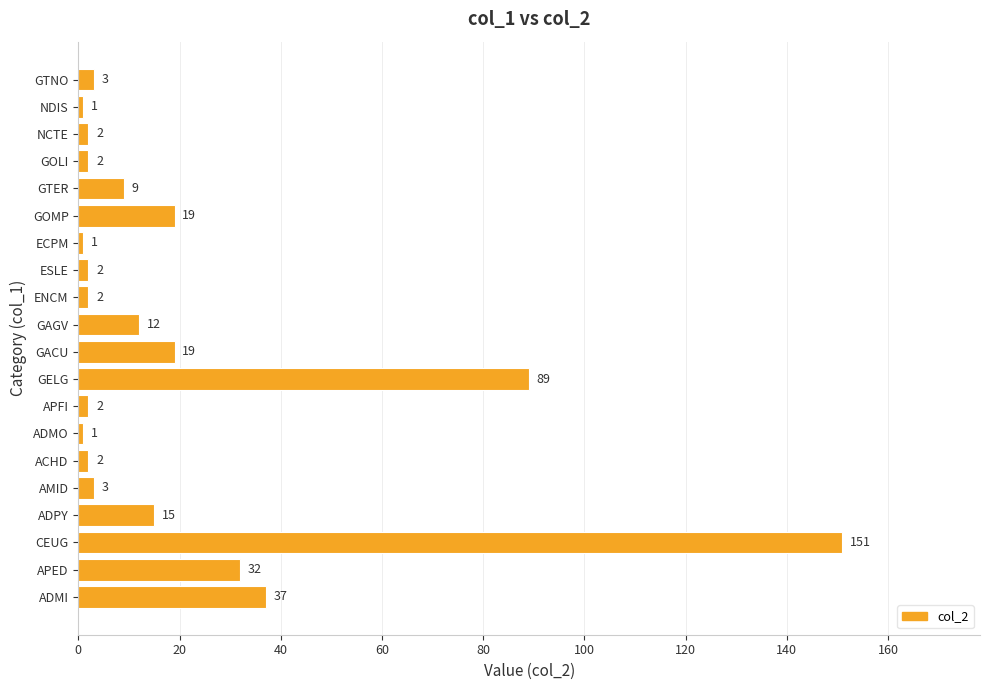

At which category does the chart reach its peak across all series?

CEUG